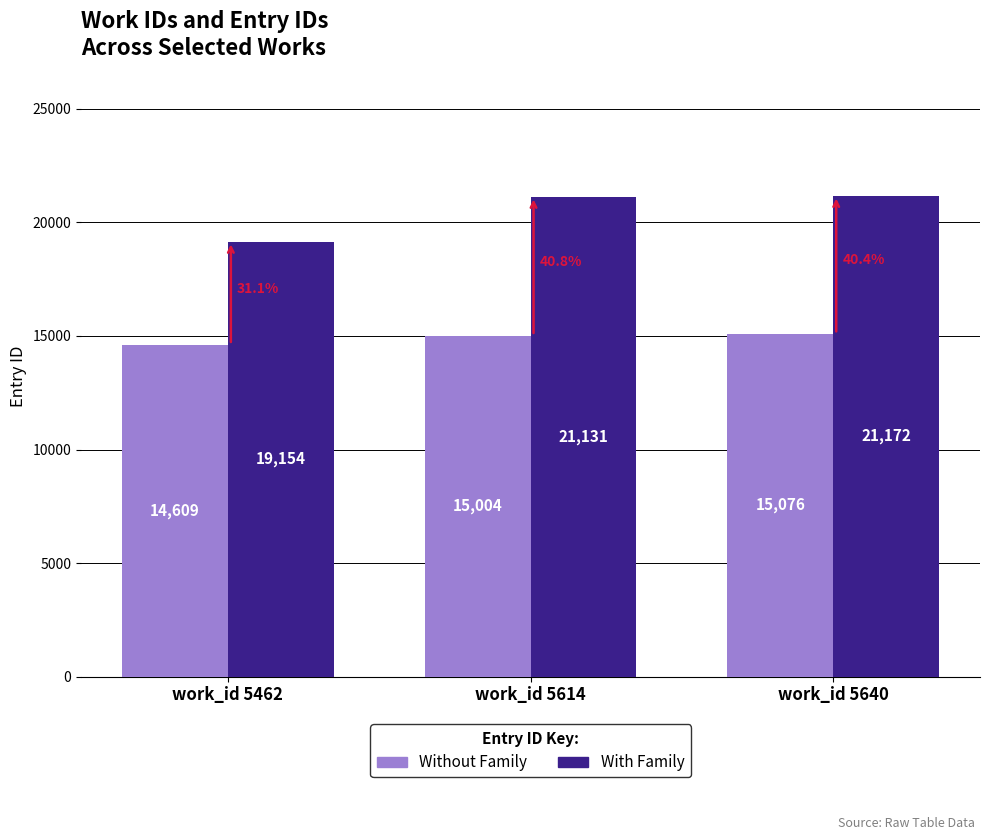

Reading left to right, transcribe all the data shown in this chart.

Without Family: work_id 5462=14609	work_id 5614=15004	work_id 5640=15076
With Family: work_id 5462=19154	work_id 5614=21131	work_id 5640=21172